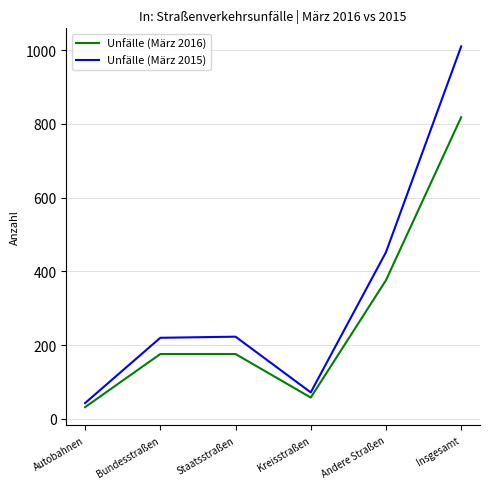

True or false: Unfälle (März 2015) and Unfälle (März 2016) intersect in this chart.

False